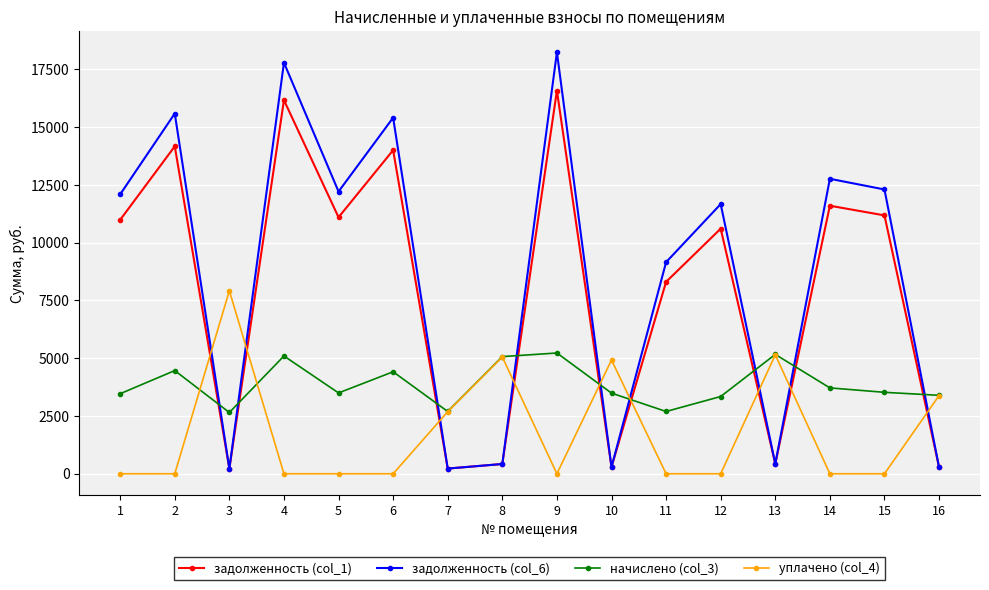

Where is the first local maximum for уплачено (col_4)?

3